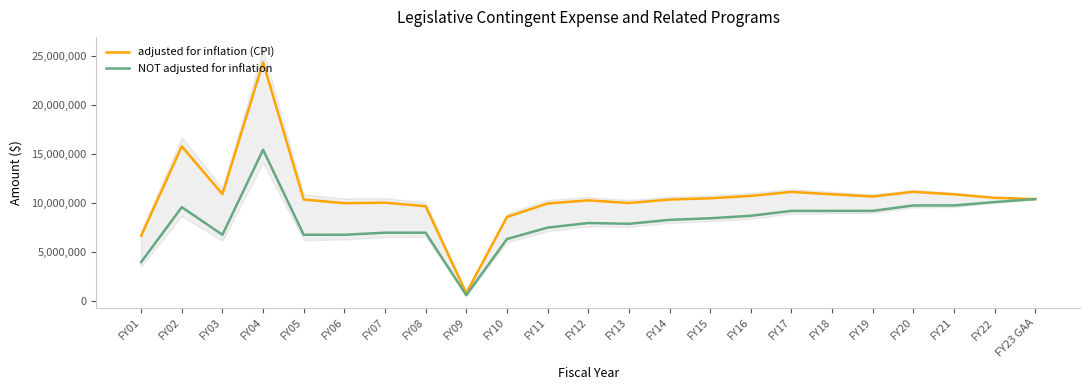

At FY01, list the series in order from largest to smallest.

adjusted for inflation (CPI), NOT adjusted for inflation